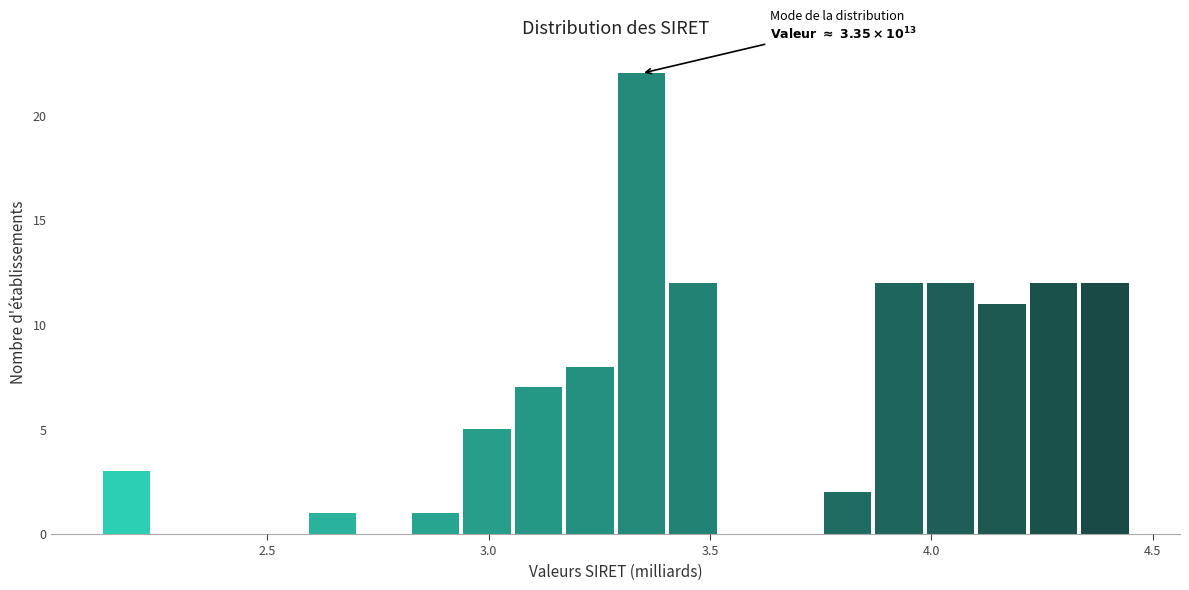

Around what value on the x-axis is the tallest bar? Give the approximate position of its centre, as read against the axis.

3.35